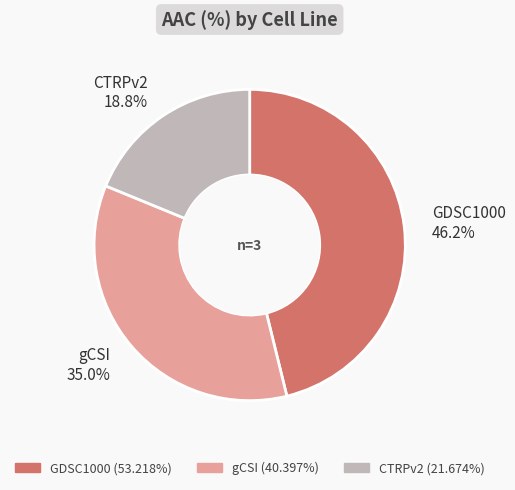

Is it true that gCSI is 29% of the pie?

False